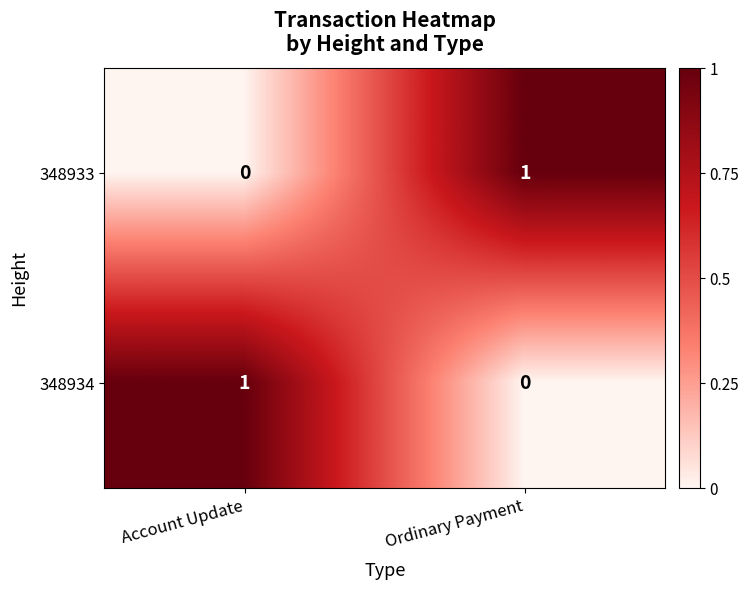

Reading right to left, list all the values displayed in this chart.

348933: Ordinary Payment=1	Account Update=0
348934: Ordinary Payment=0	Account Update=1